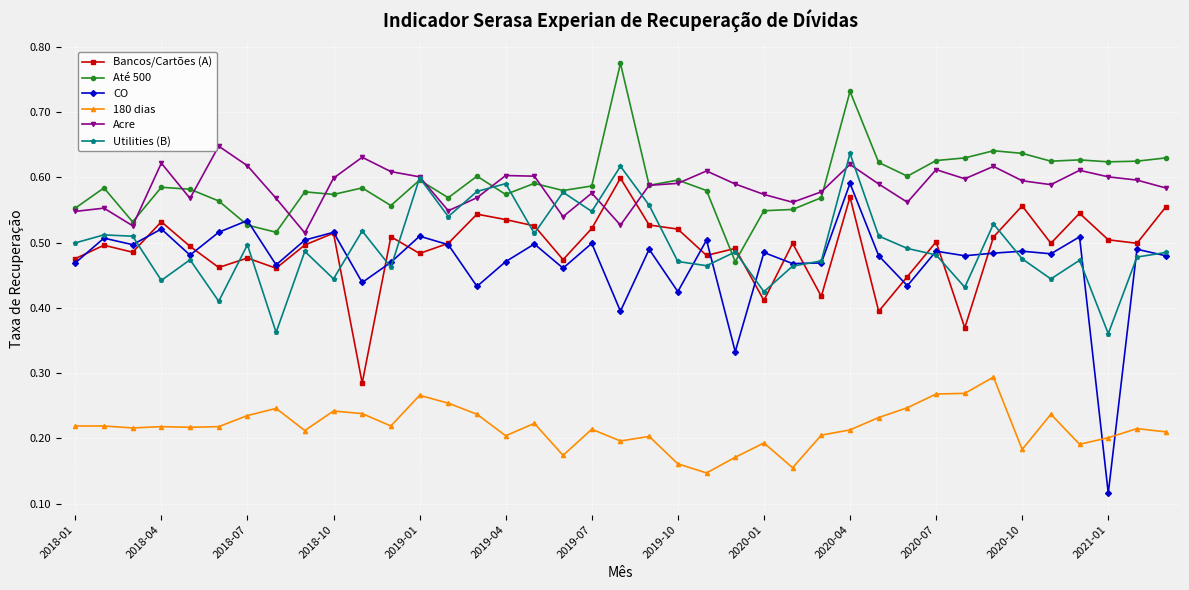

Count the Bancos/Cartões (A) values in the range 0 to 1.

39